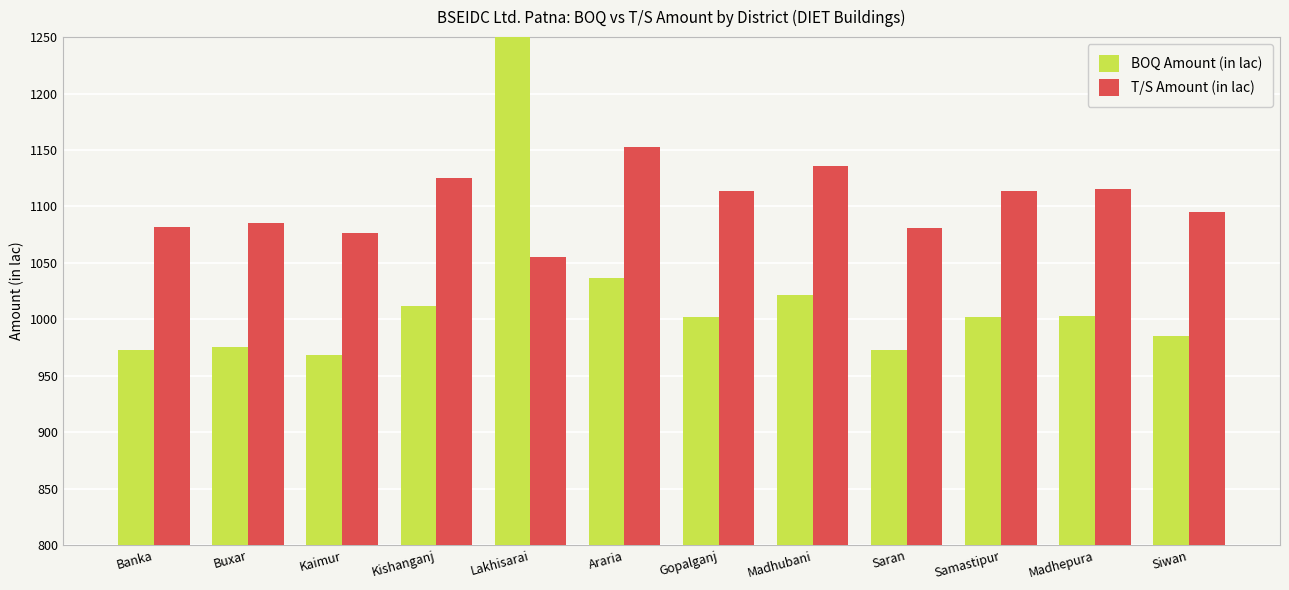

What is the label of the 11th bar from the right?

Buxar